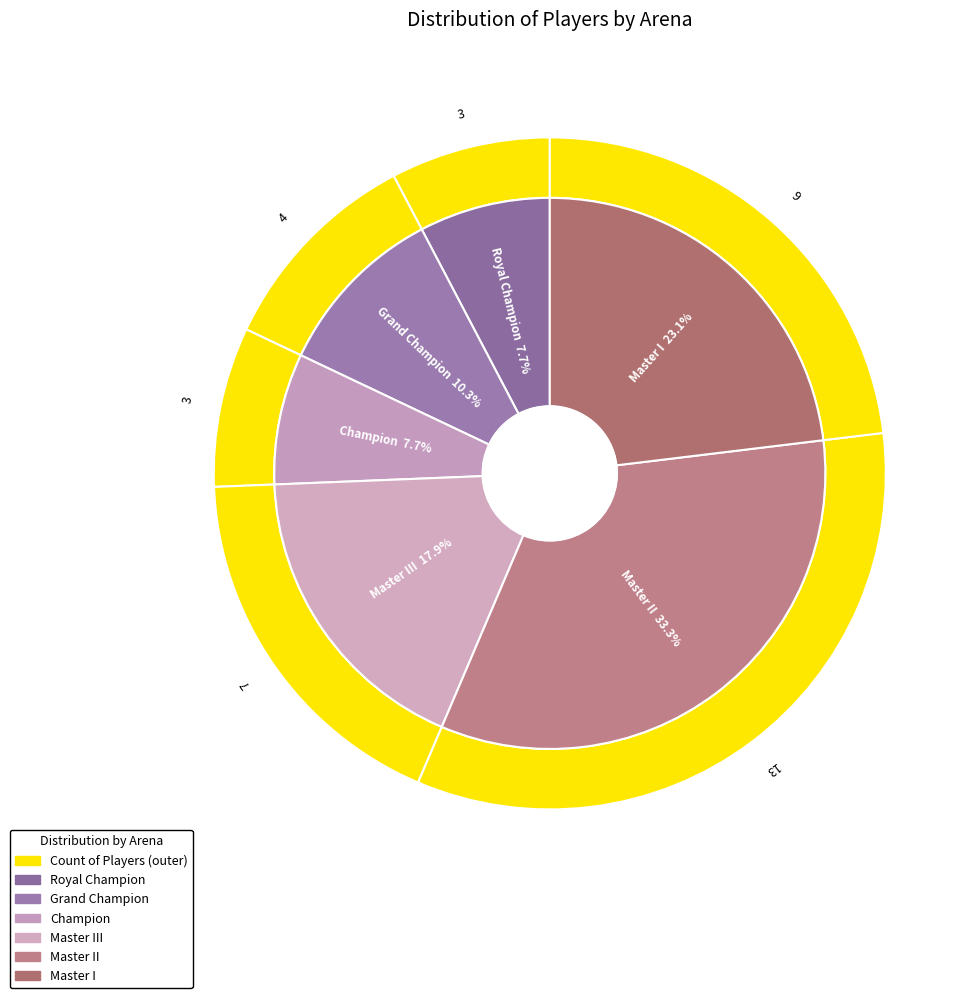

What is the change in value from Grand Champion to Master II?

+9